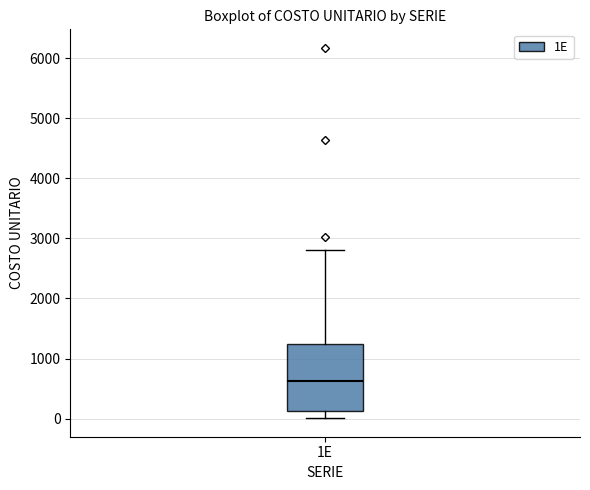

Where is the upper edge of the box for 1E on the y-axis? The values are not printed on the chart, so give them approximately, as read against the axis.

1200